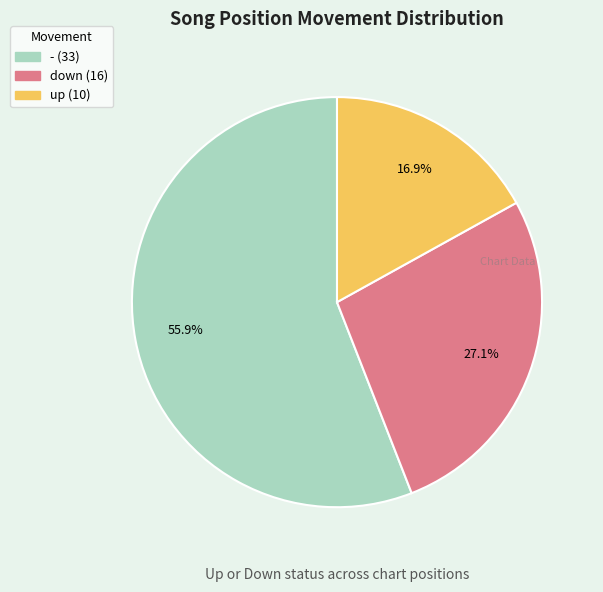

Rank the categories by value from lowest to highest.

up, down, -